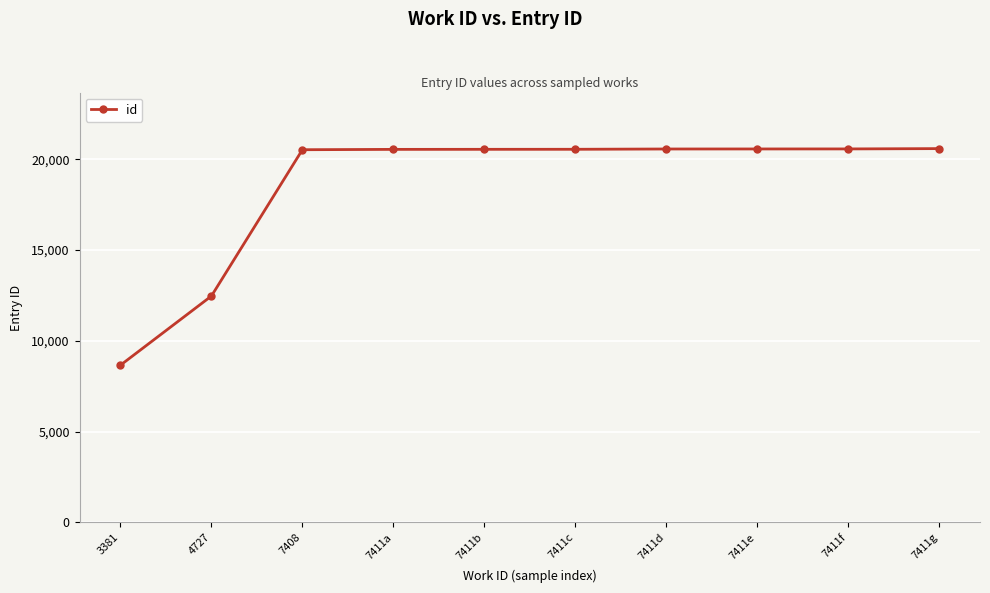

What value does the data have at 7411c, to the nearest 50?

20550